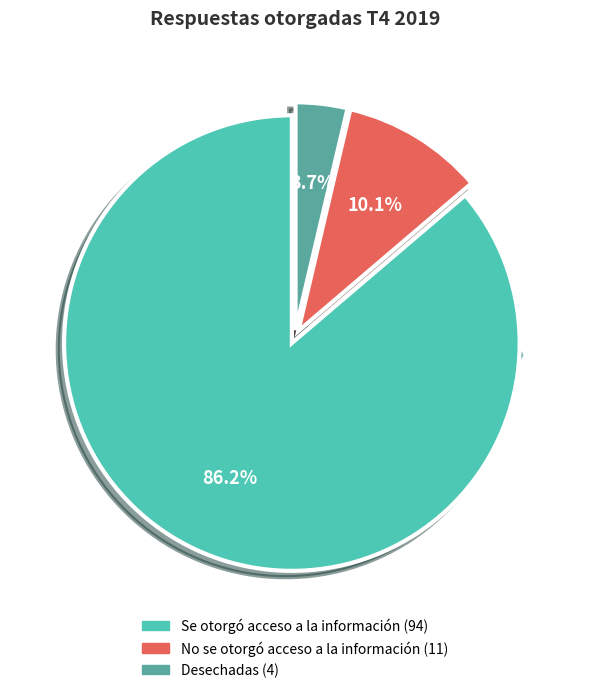

To the nearest percent, what is the combined percentage of Desechadas and Se otorgó acceso a la información?

90%